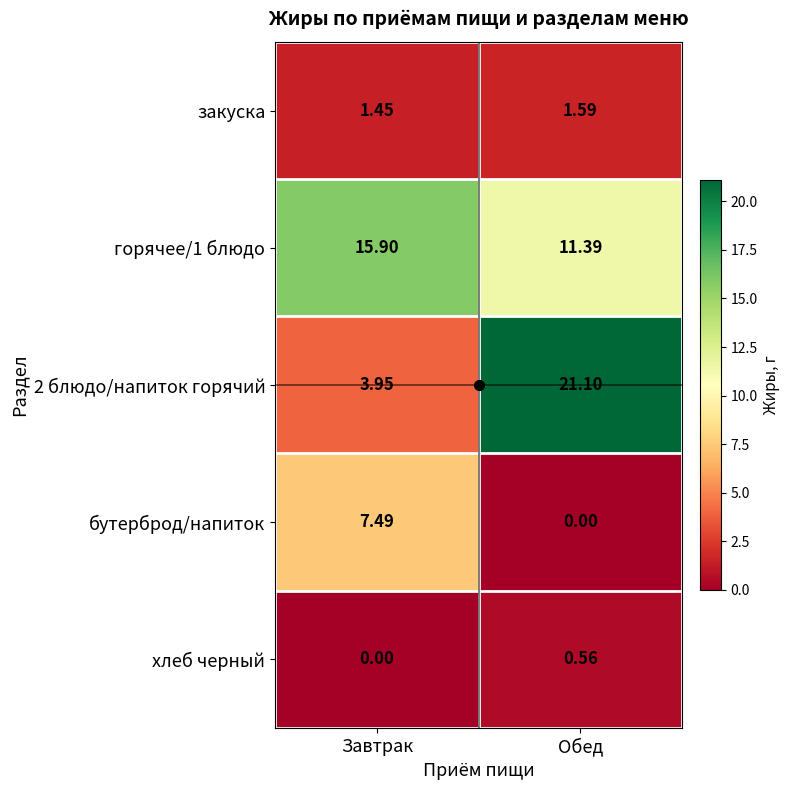

Where is горячее/1 блюдо nearest to the value 13?

Обед